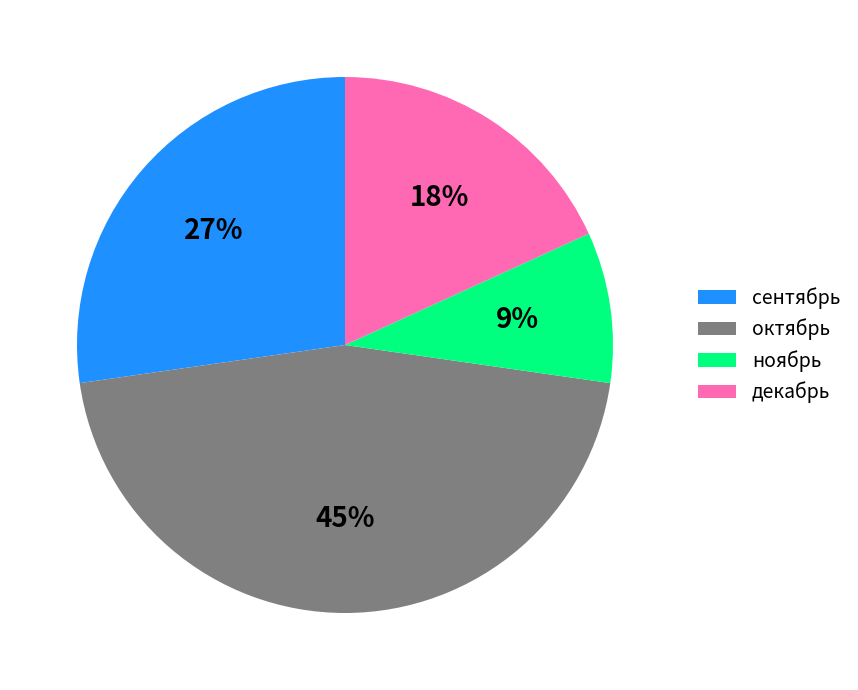

Which has a higher value, сентябрь or октябрь?

октябрь